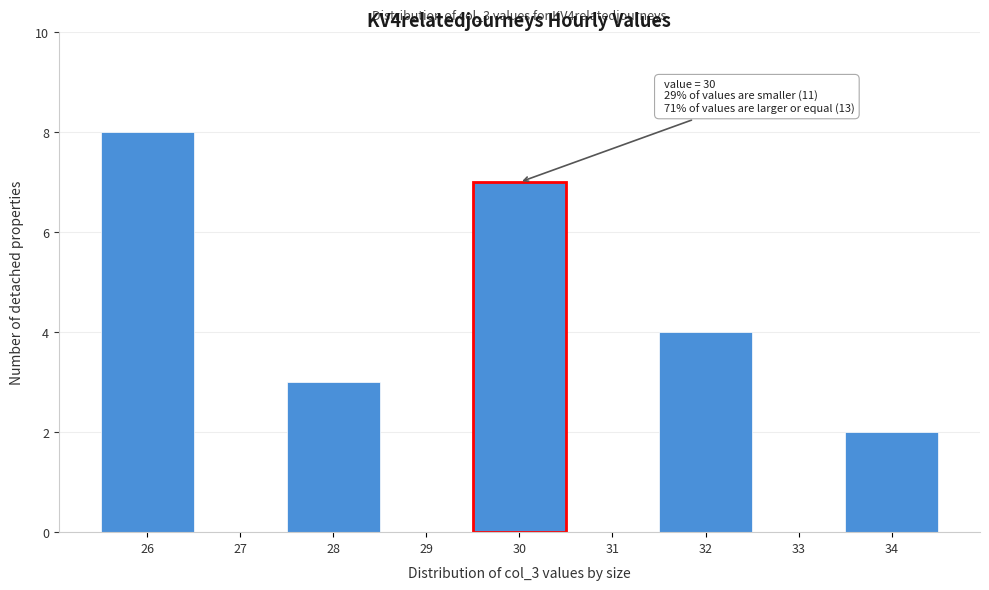

Over which range of the x-axis is the bar tallest?

25.5 to 26.5